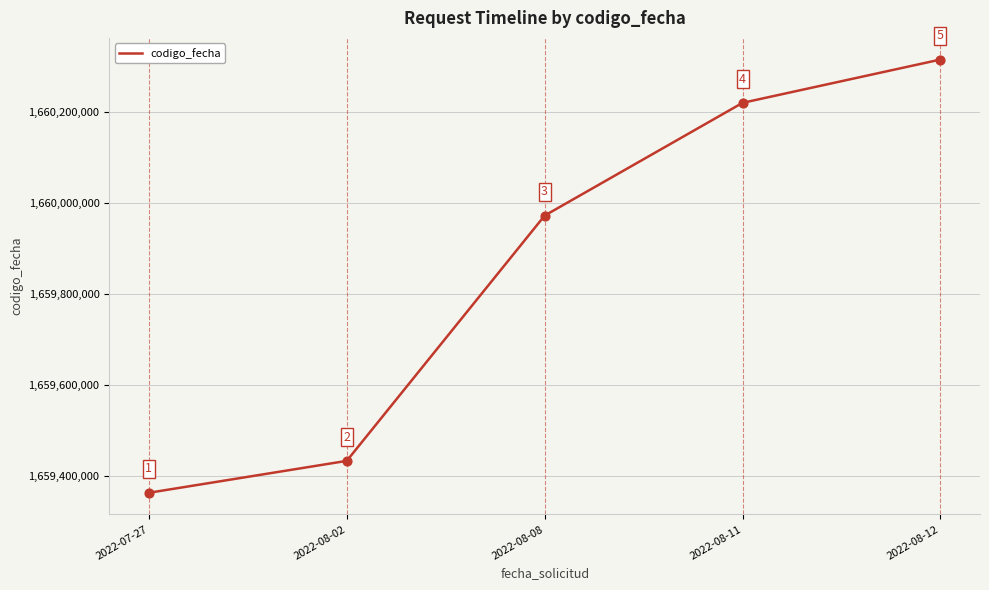

Between 2022-08-08 and 2022-08-02, which is larger?

2022-08-08